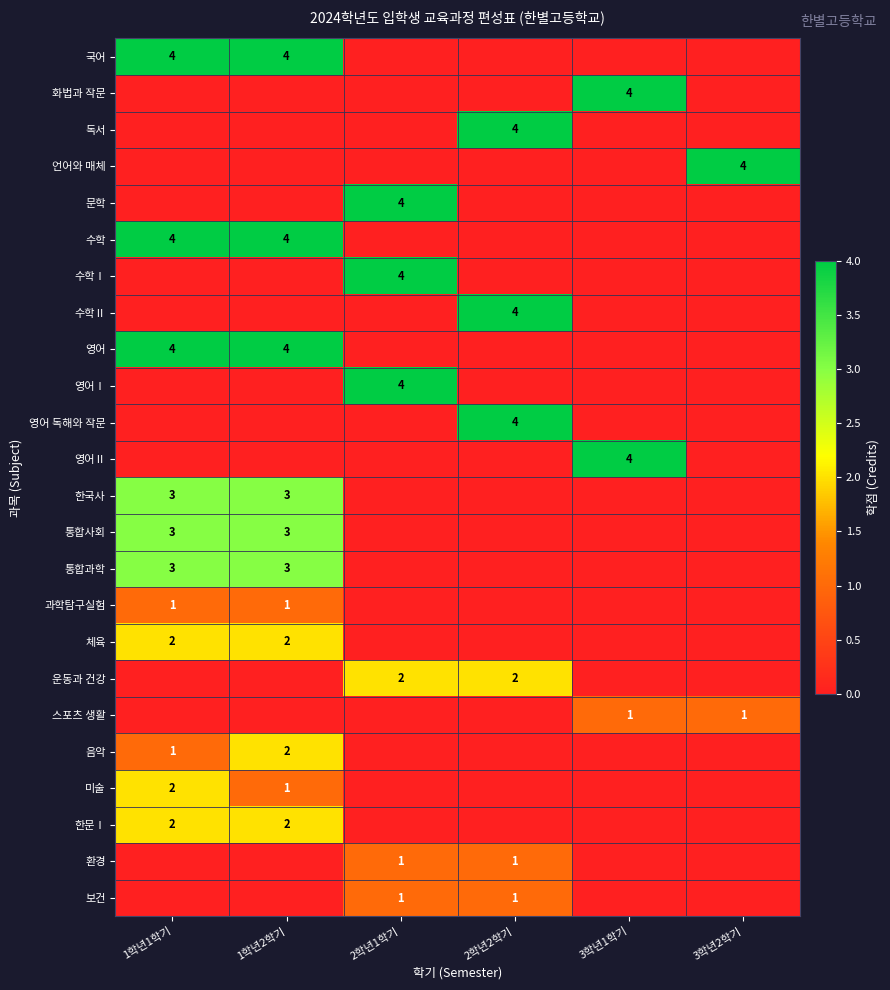

True or false: 영어Ⅰ has a value of 5 at 2학년1학기.

False